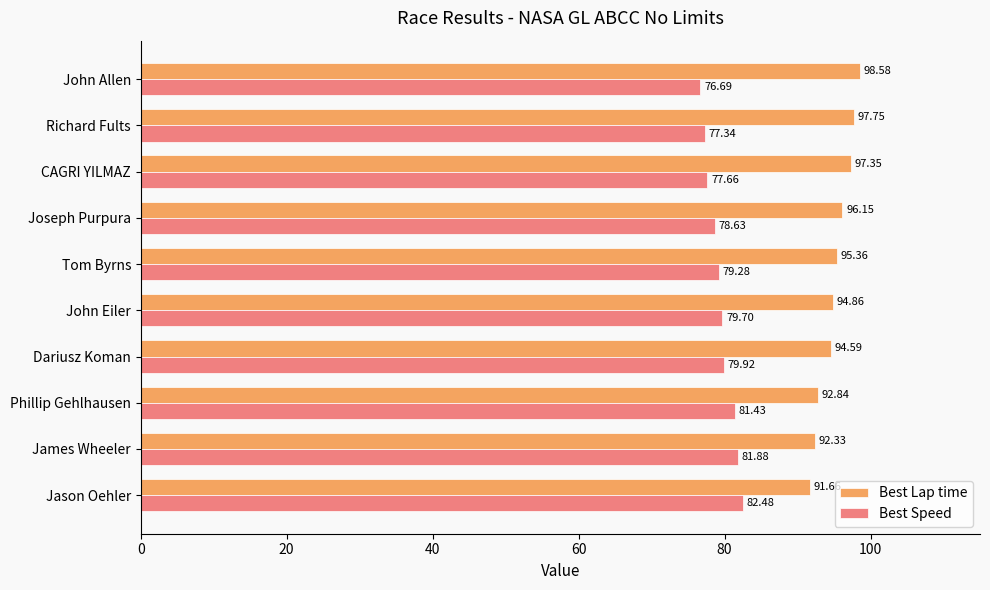

What is the difference between the maximum and minimum values in the Best Lap time series?

6.9